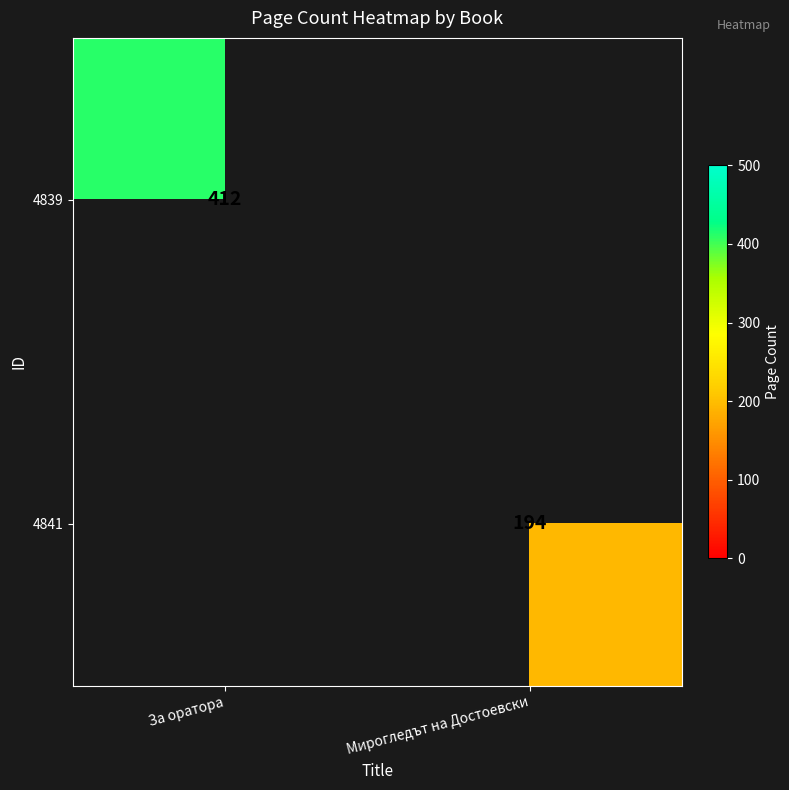

True or false: 4841 has a value of 298.5 at Мирогледът на Достоевски.

False